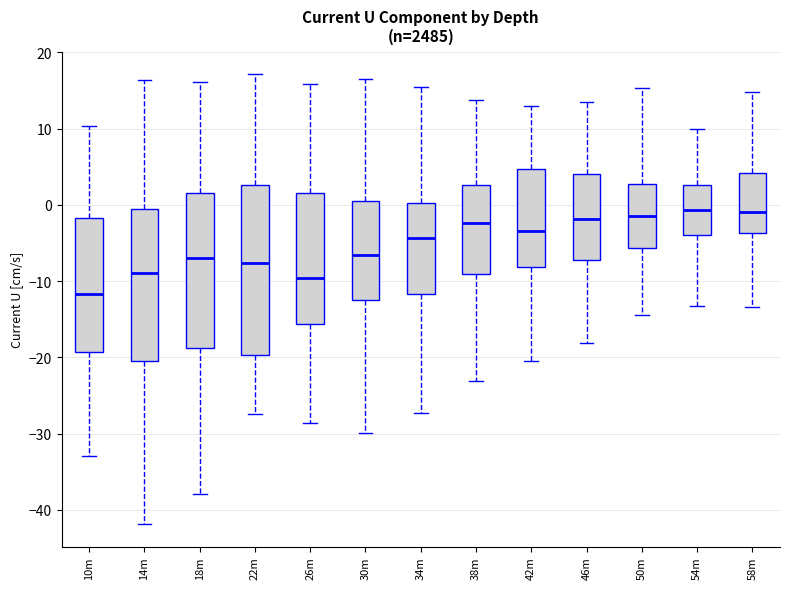

Where is the upper edge of the box for 22m on the y-axis? The values are not printed on the chart, so give them approximately, as read against the axis.

3